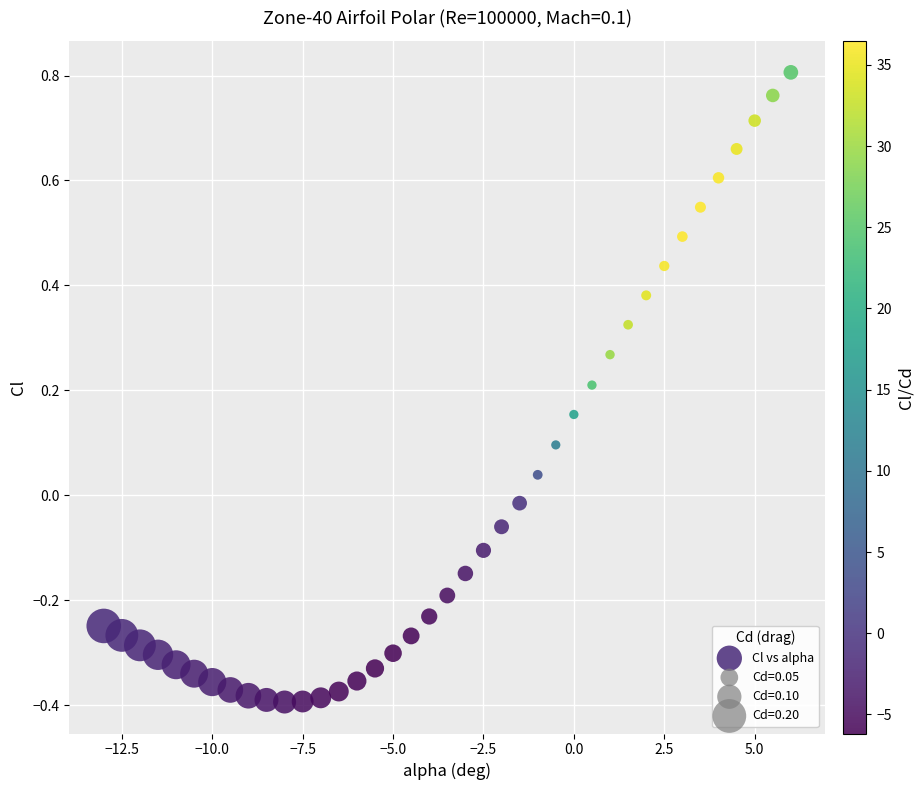

How many points are shown in the scatter plot?

39